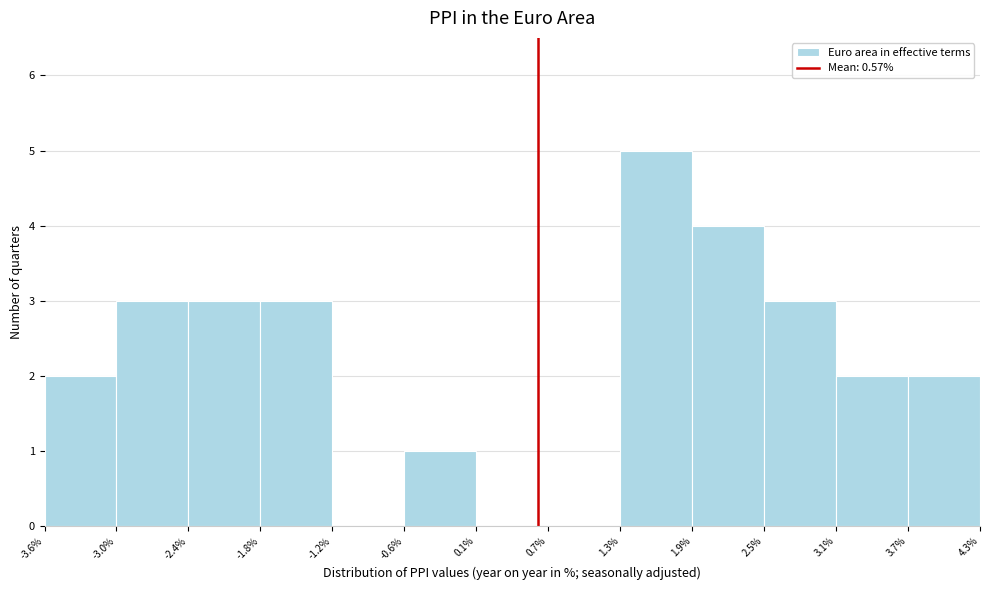

What is the height of the bar covering -0.6% to 0.1% on the x-axis? The values are not printed on the chart, so give them approximately, as read against the axis.

1